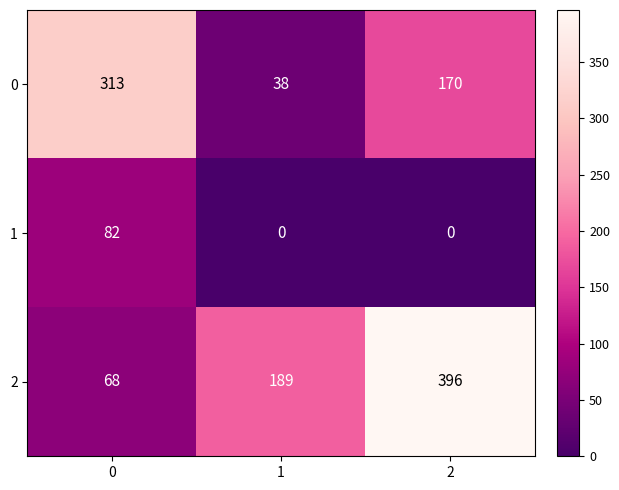

Read the 2 value at 1, to the nearest 10.

190